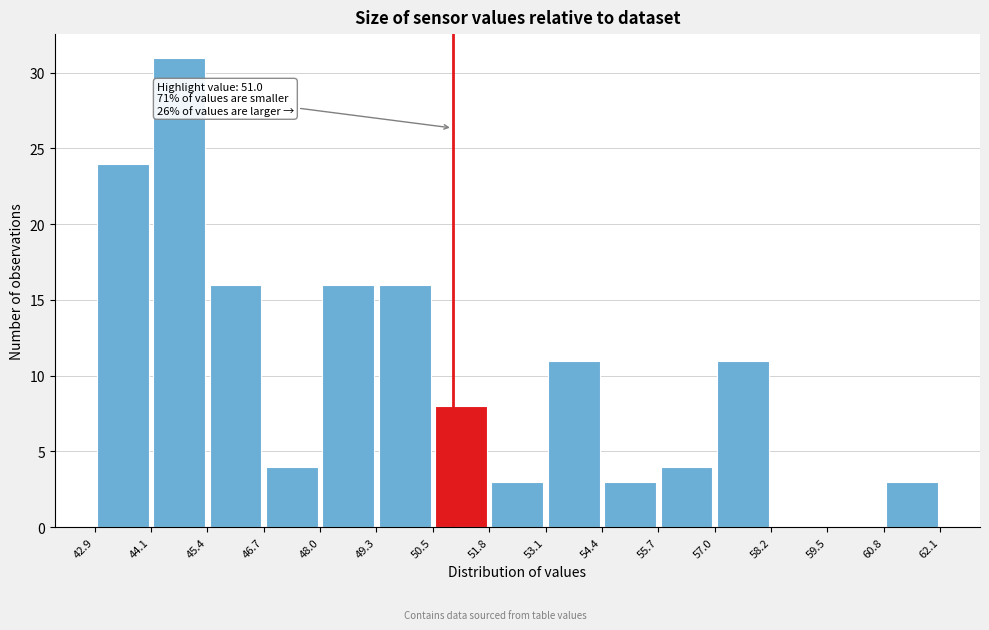

Which range on the x-axis has the tallest bar?

44.1 to 45.4